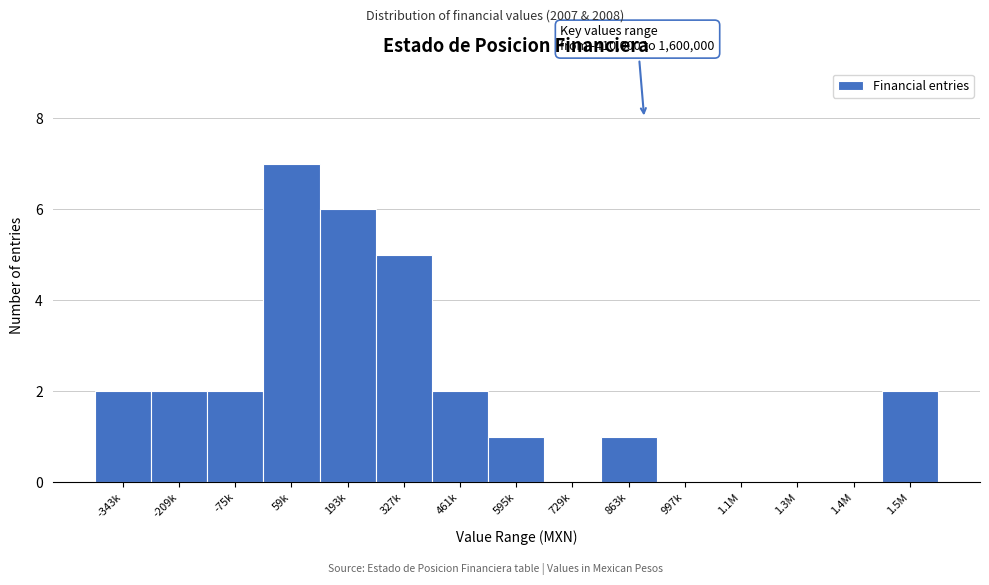

Reading left to right, extract all data points from this chart.

-343k=2	-209k=2	-75k=2	59k=7	193k=6	327k=5	461k=2	595k=1	729k=0	863k=1	997k=0	1.1M=0	1.3M=0	1.4M=0	1.5M=2